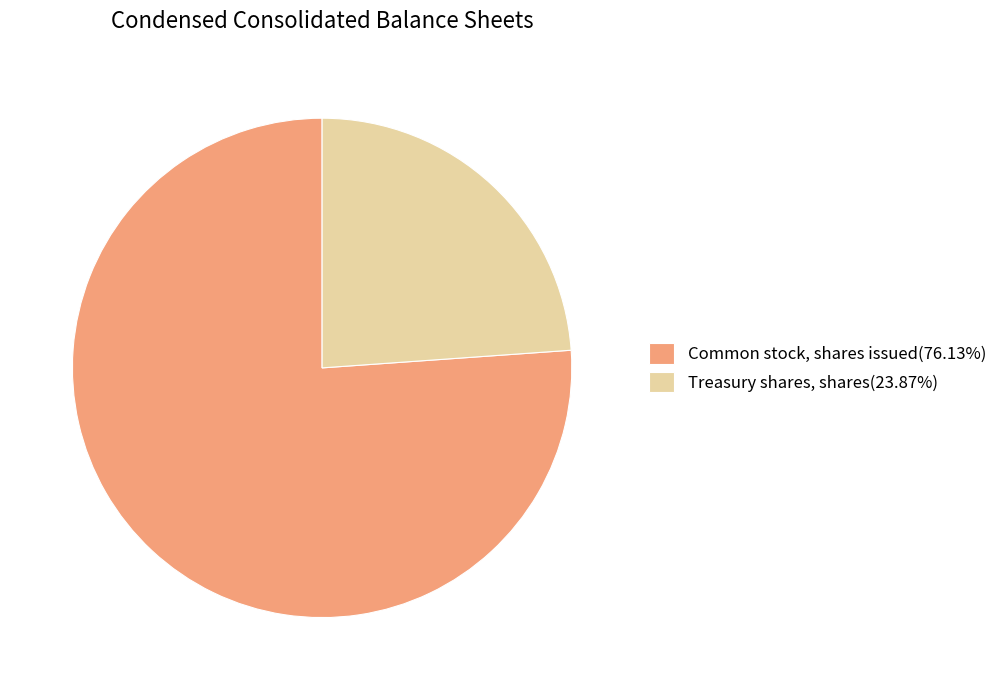

What is the smallest slice in the pie chart?

Treasury shares, shares